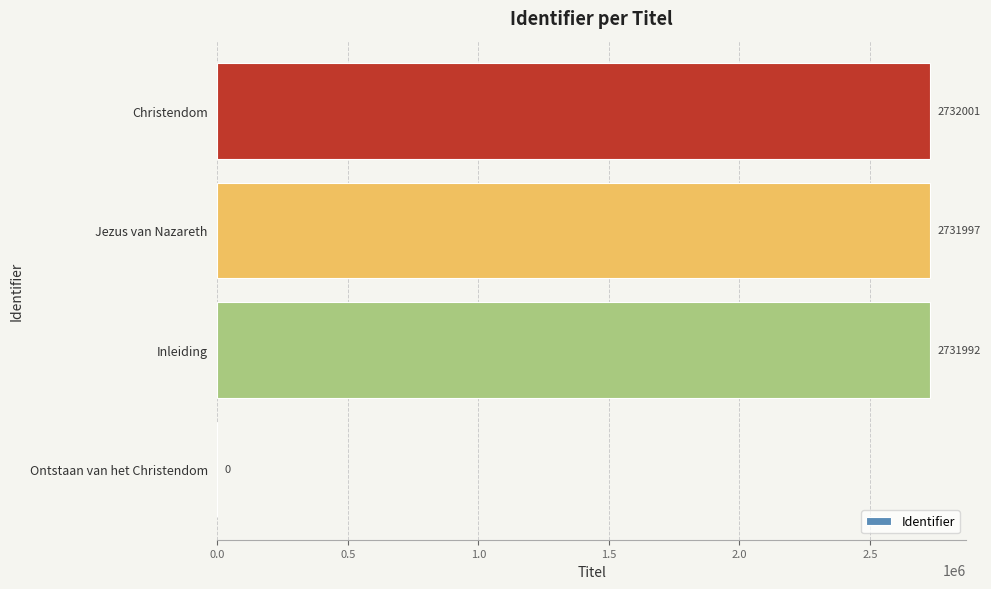

Between Jezus van Nazareth and Christendom, which is larger?

Christendom